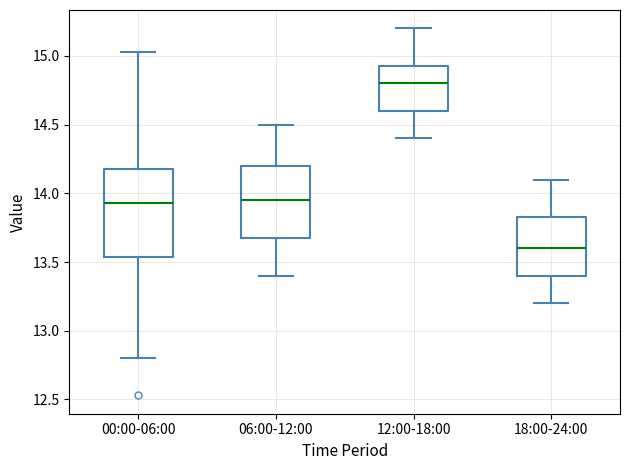

Reading left to right, transcribe this box plot: for each box, give where its median line is, the range the box spans, and where its two whiskers end, as read against the y-axis. The values are not printed on the chart, so give them approximately, as read against the axis.

00:00-06:00: median 13.95, box 13.55 to 14.20, whiskers 12.80 to 15.05
06:00-12:00: median 13.95, box 13.70 to 14.20, whiskers 13.40 to 14.50
12:00-18:00: median 14.80, box 14.60 to 14.95, whiskers 14.40 to 15.20
18:00-24:00: median 13.60, box 13.40 to 13.85, whiskers 13.20 to 14.10